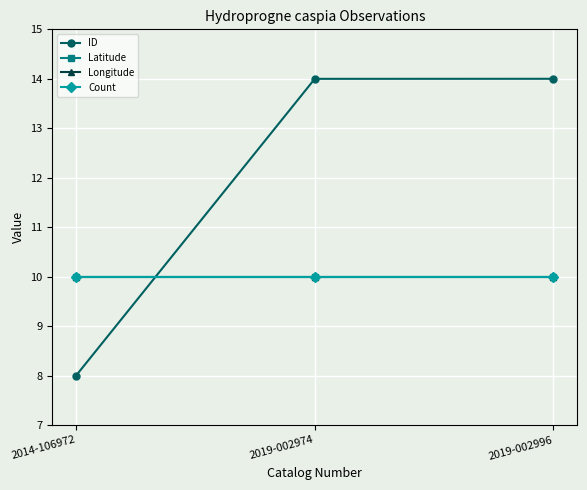

Between 2014-106972 and 2019-002974, which is larger?

2019-002974